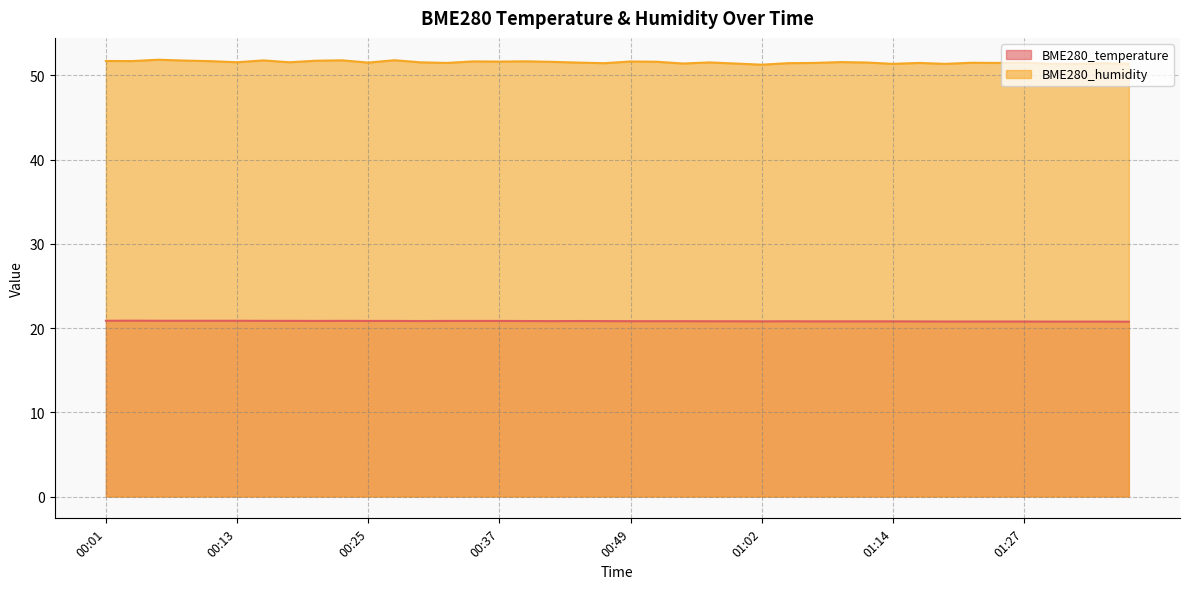

What is the total value across all series at 01:35?

72.2